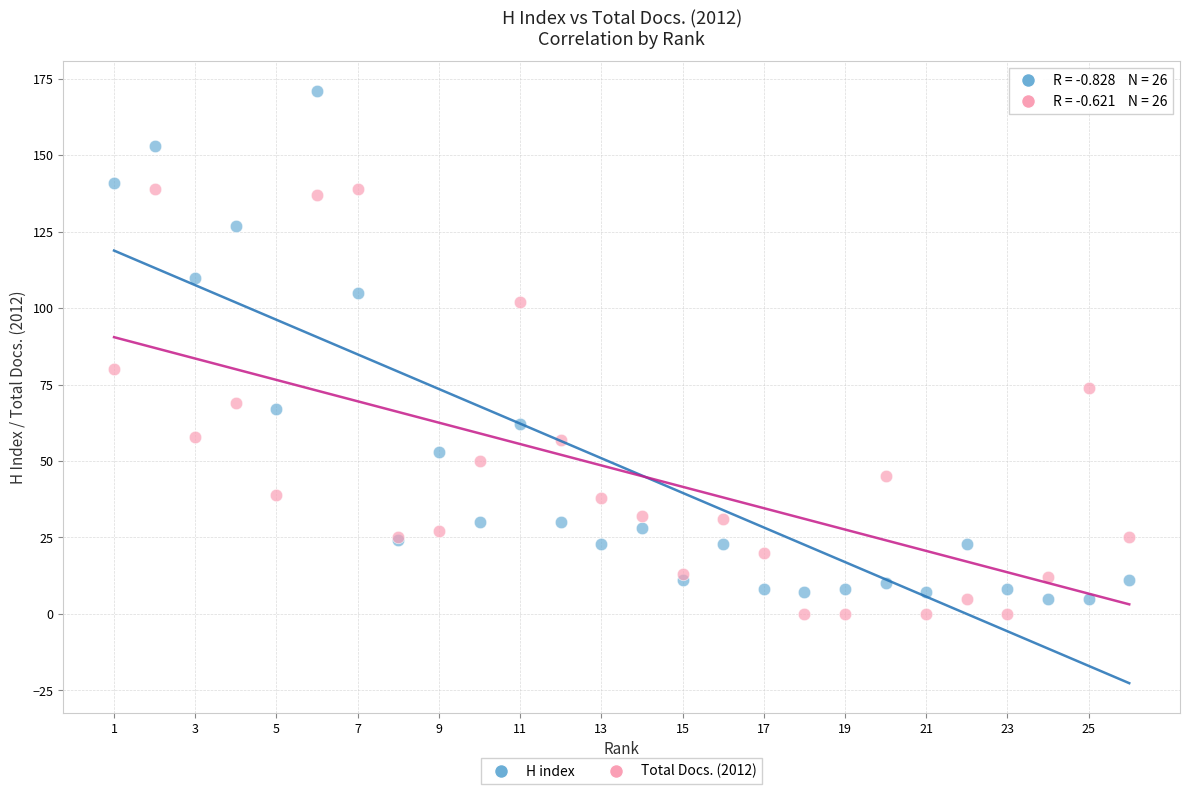

Which series has the widest spread of Y values?

H index